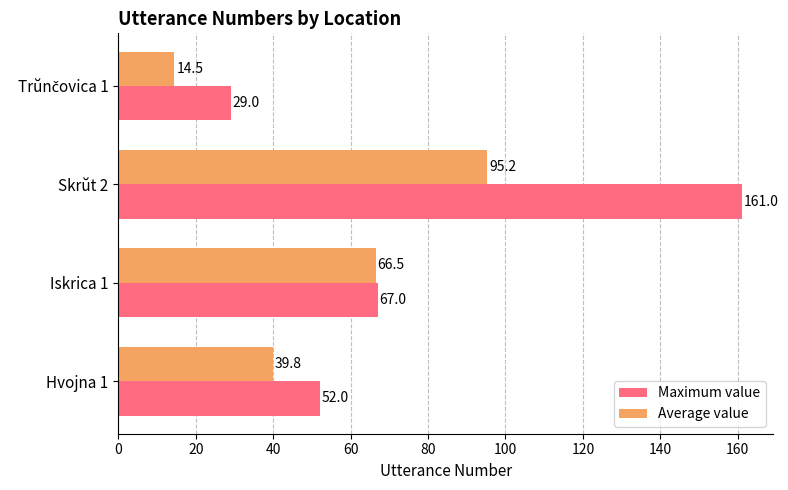

What is the difference between the Maximum value values at Skrŭt 2 and Hvojna 1?

109.0